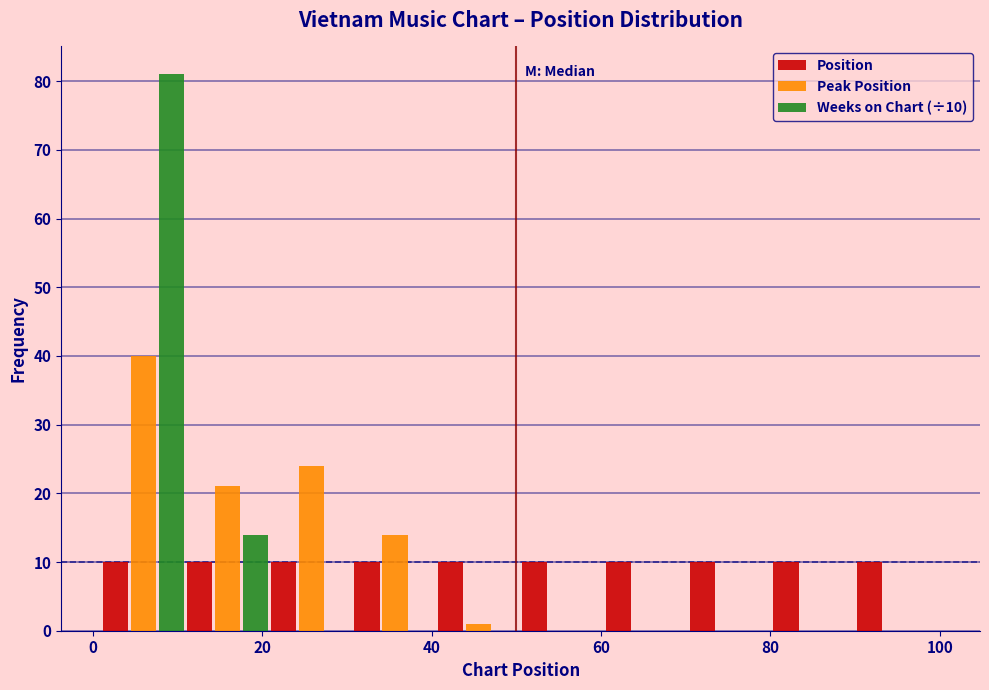

In the Weeks on Chart (÷10) series, which range on the x-axis has the tallest bar?

2 to 10